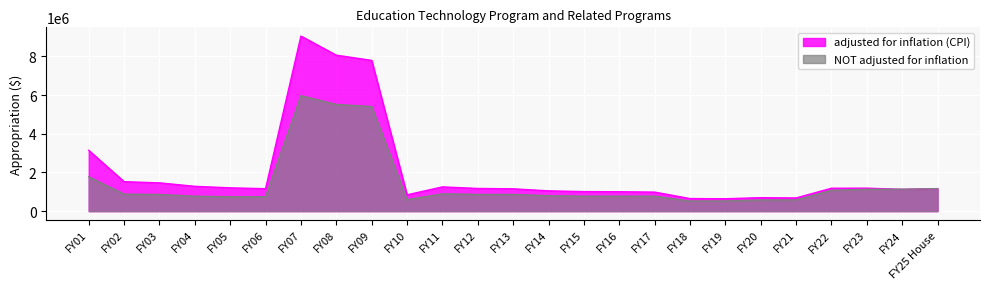

What is the label of the 24th point from the left?

FY24